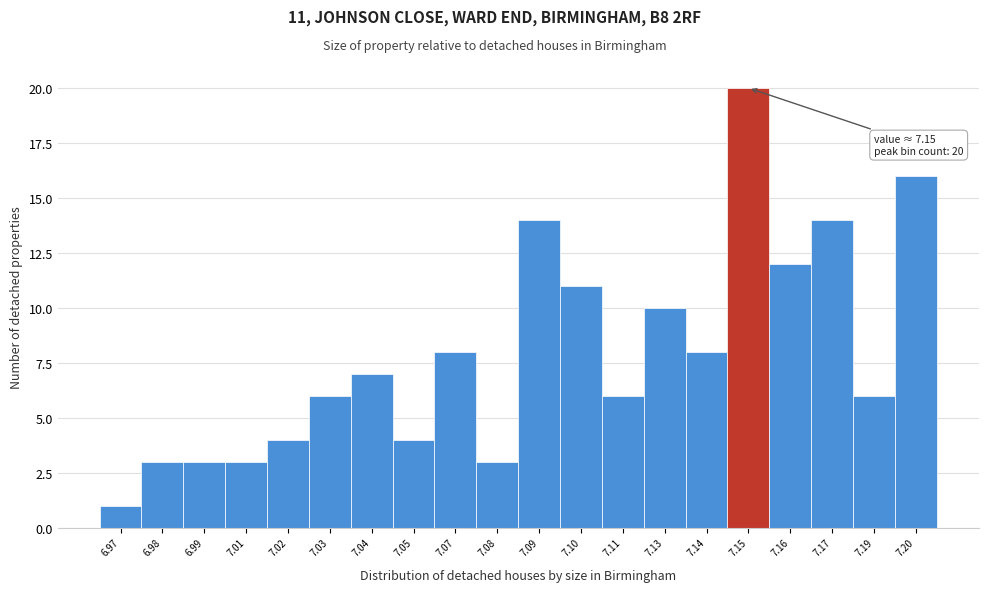

Reading right to left, extract all data points from this chart.

16	6	14	12	20	8	10	6	11	14	3	8	4	7	6	4	3	3	3	1